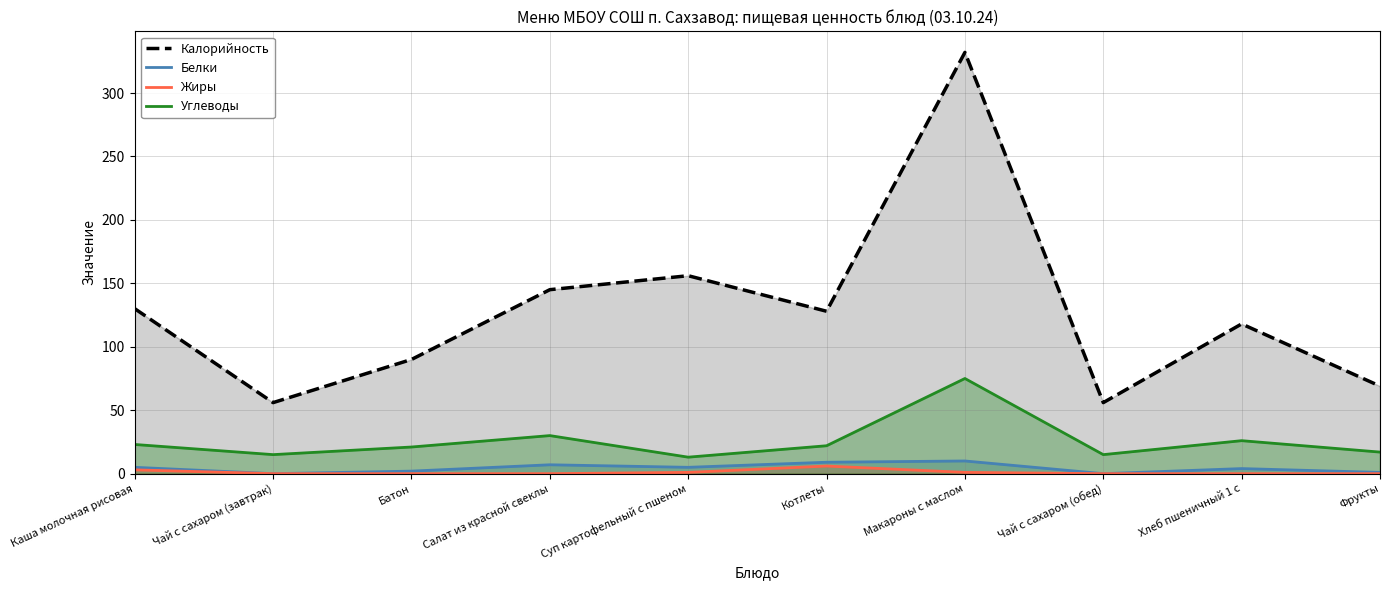

True or false: Калорийность and Жиры intersect in this chart.

False